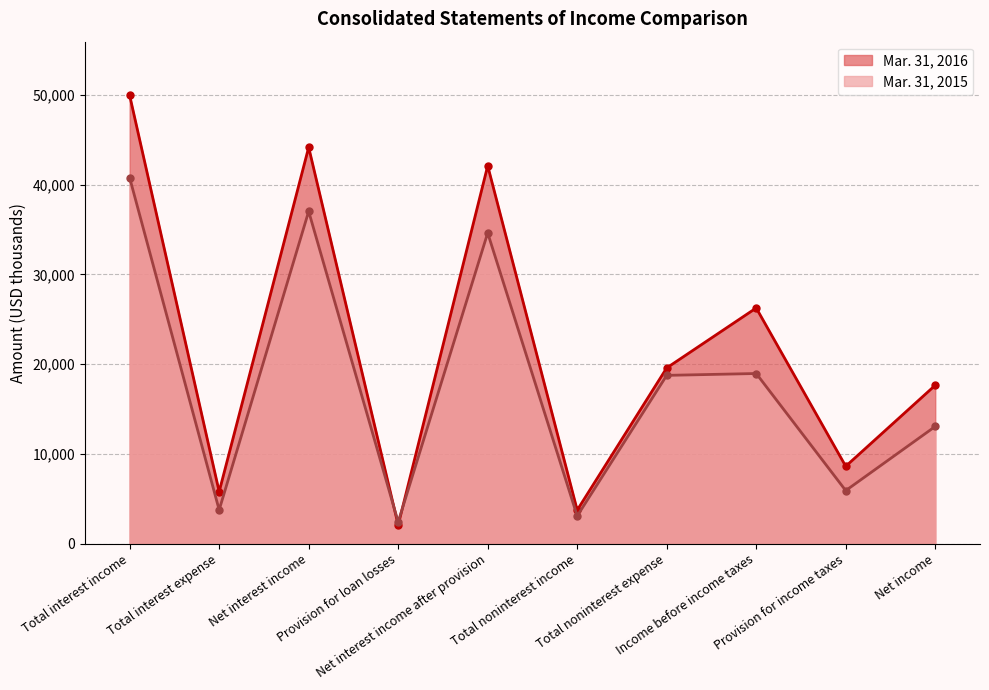

What position from the left is Income before income taxes?

8